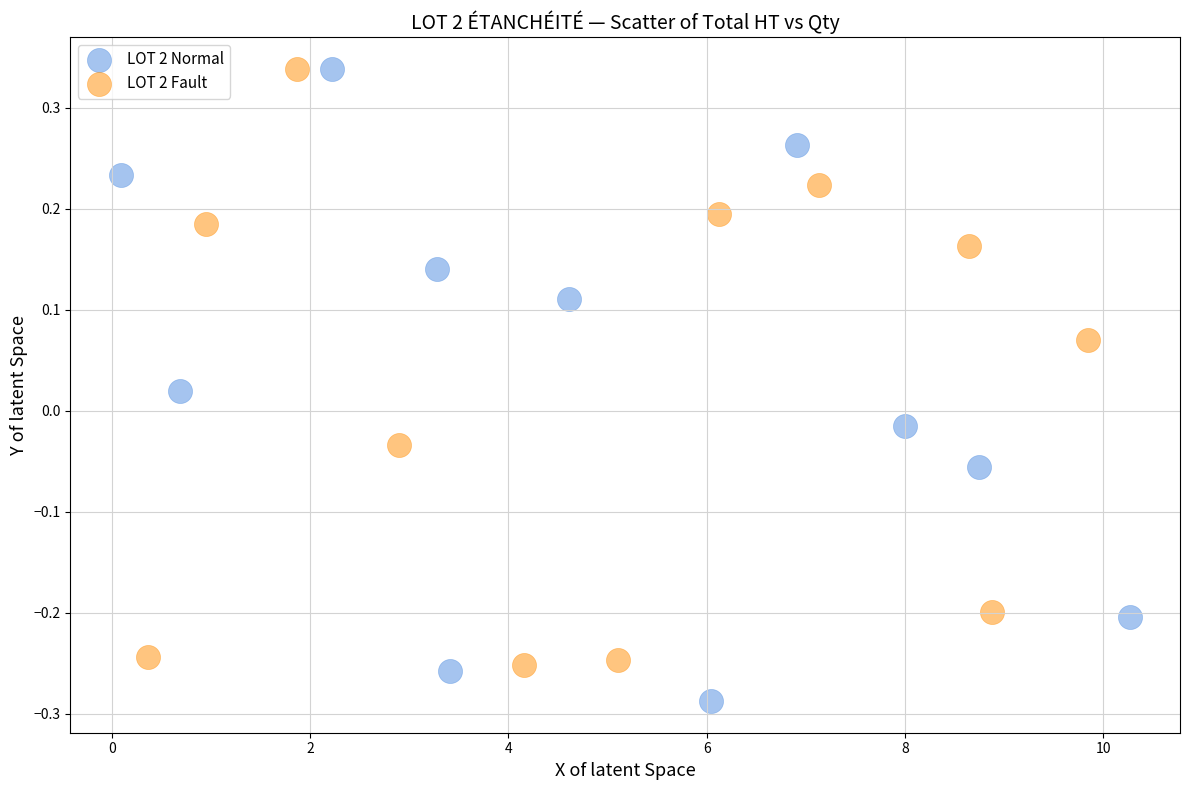

Which series contains the lowest Y value?

LOT 2 Normal